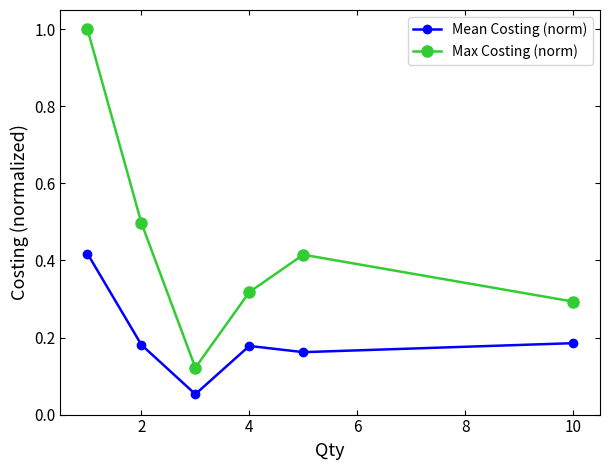

What is the maximum value shown in the chart?

1.0